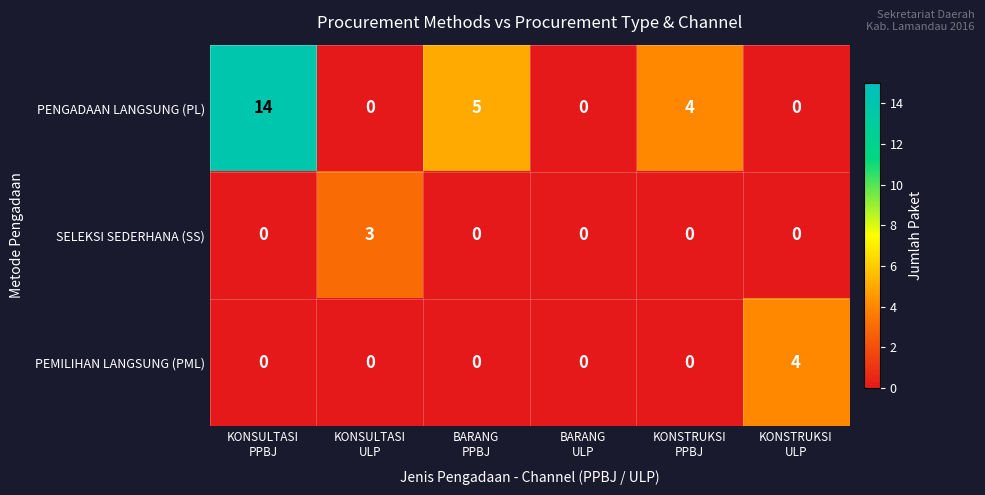

At how many categories does at least one series exceed 11?

1